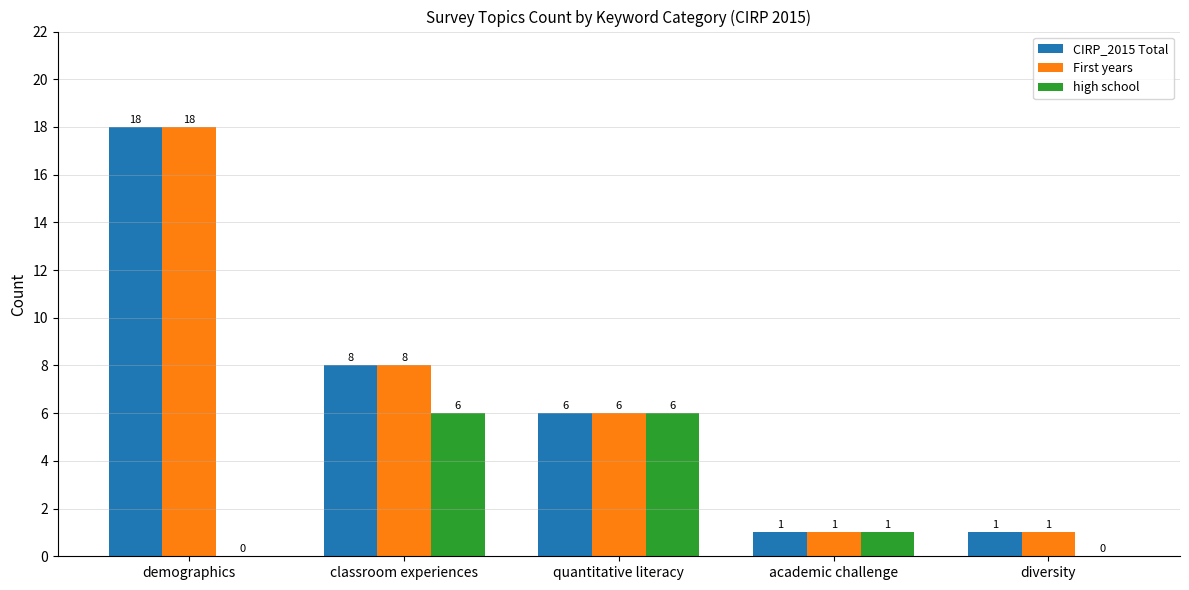

What is the difference between the CIRP_2015 Total values at diversity and demographics?

17